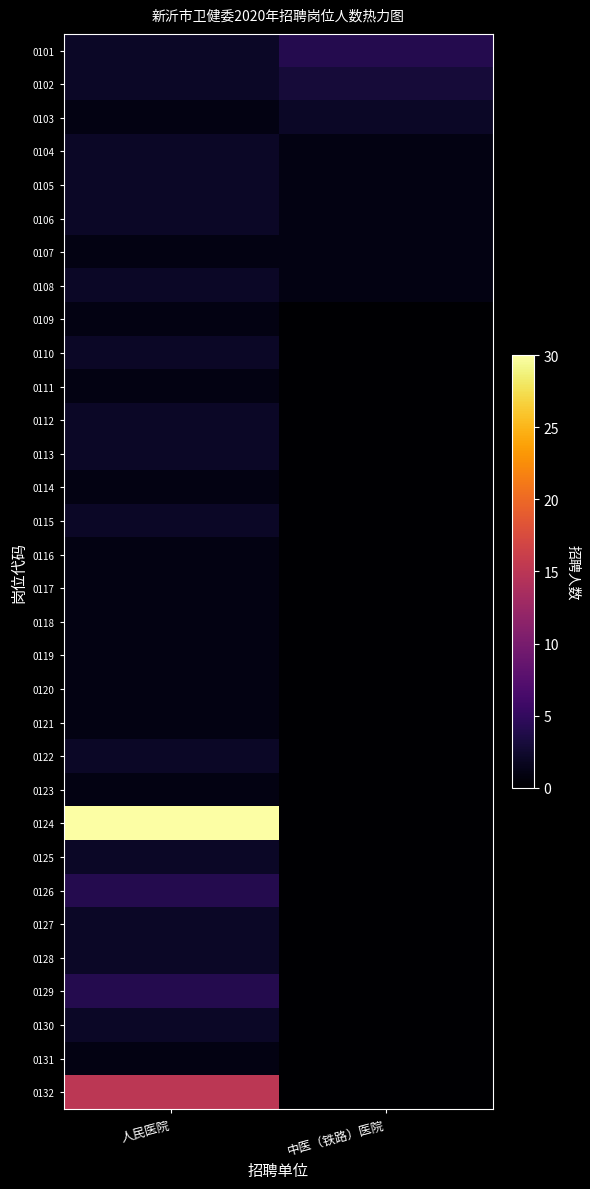

How many data points does each series have?

2